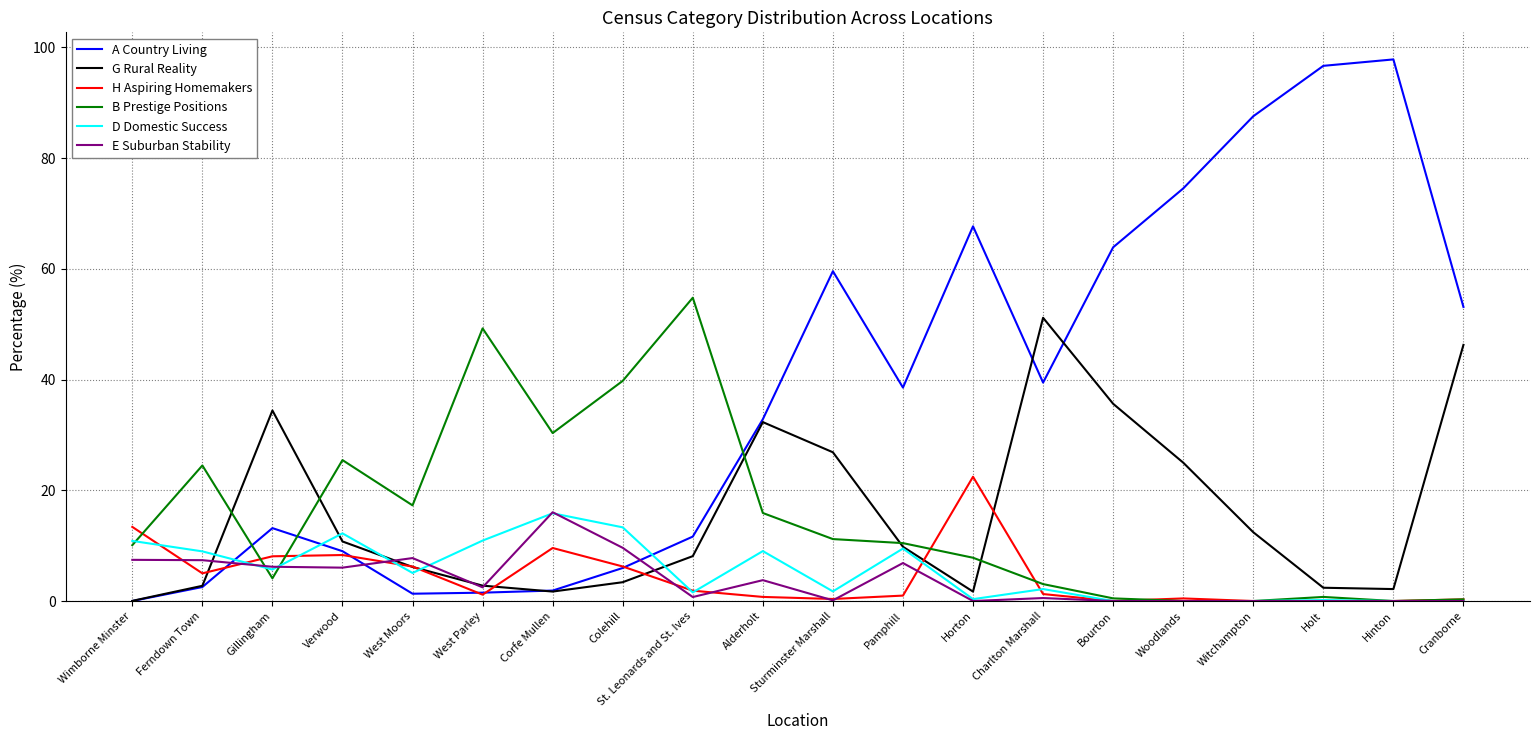

Is the value of G Rural Reality at Horton greater than the value of B Prestige Positions at Bourton?

Yes